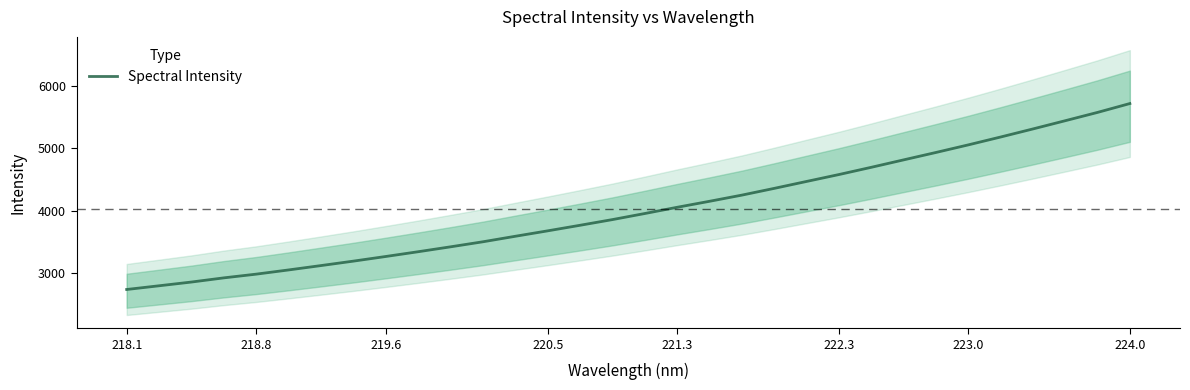

What is the lowest value of the Spectral Intensity series?

2734.4